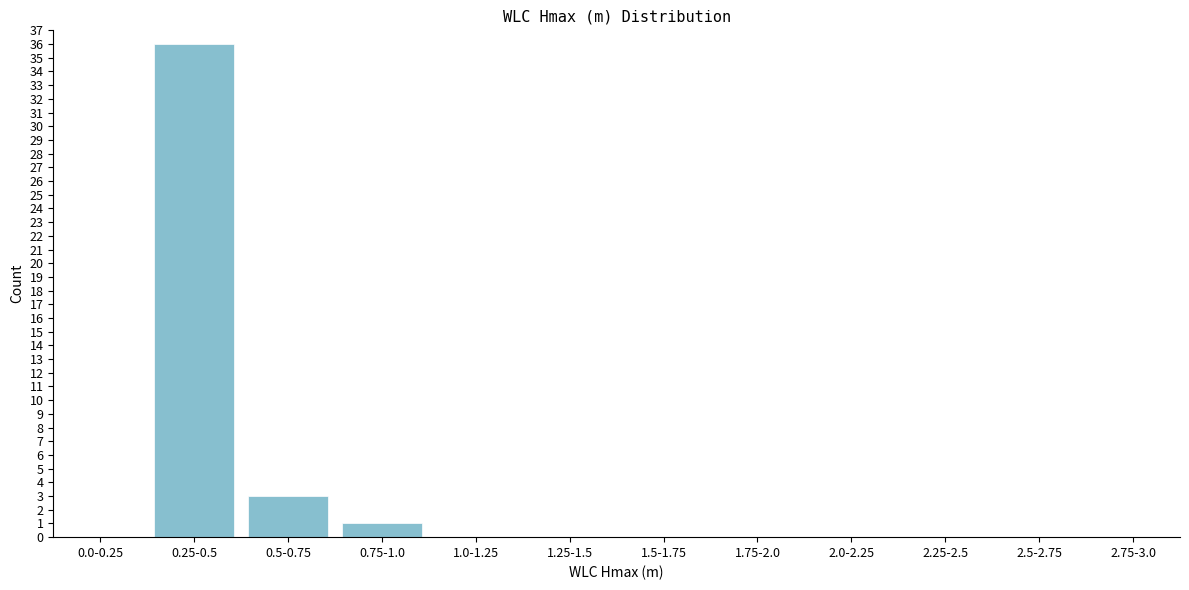

Reading right to left, list all the values displayed in this chart.

2.75-3.0=0	2.5-2.75=0	2.25-2.5=0	2.0-2.25=0	1.75-2.0=0	1.5-1.75=0	1.25-1.5=0	1.0-1.25=0	0.75-1.0=1	0.5-0.75=3	0.25-0.5=36	0.0-0.25=0